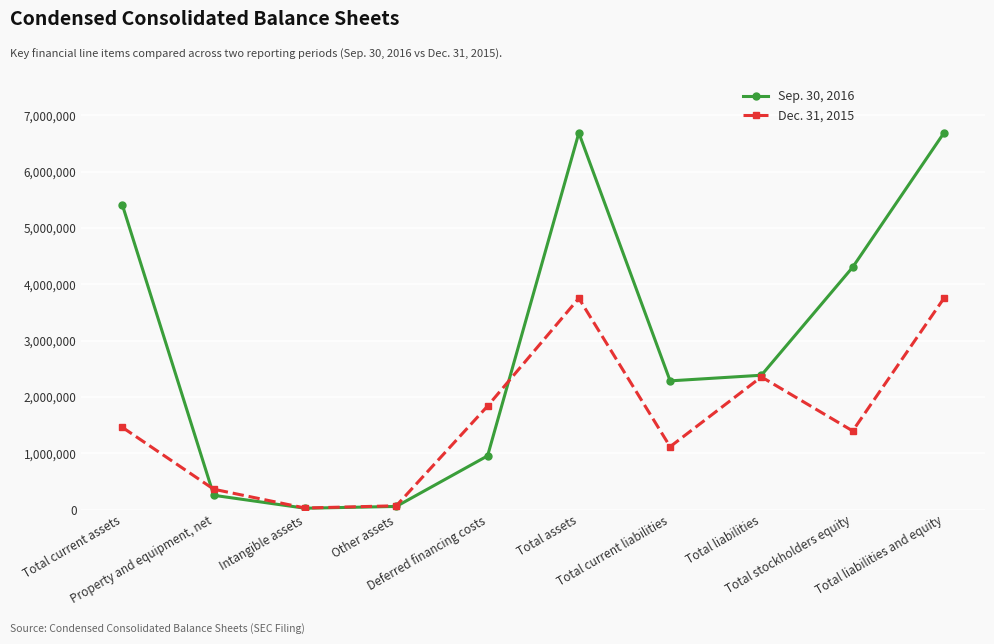

Where do Sep. 30, 2016 and Dec. 31, 2015 first cross each other?

Total current assets and Property and equipment, net